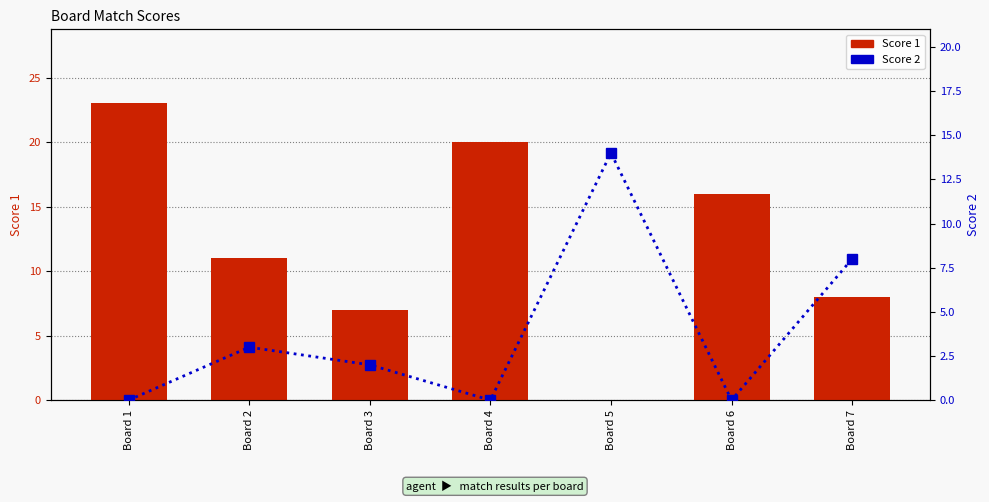

What value does the Score 1 series have at Board 6?

16